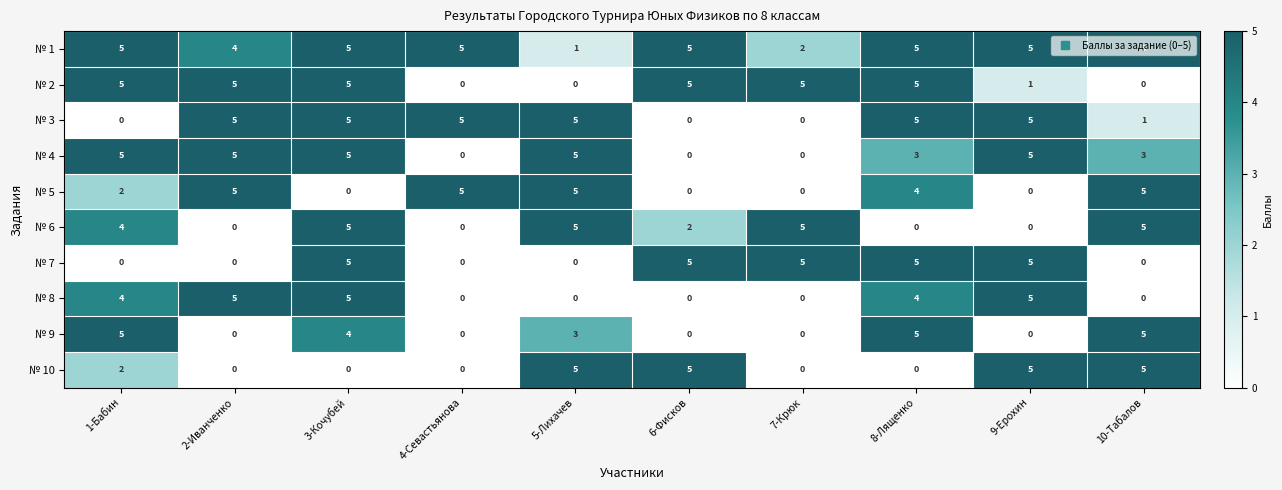

The value of № 4 at 2-Иванченко is 5. True or false?

True